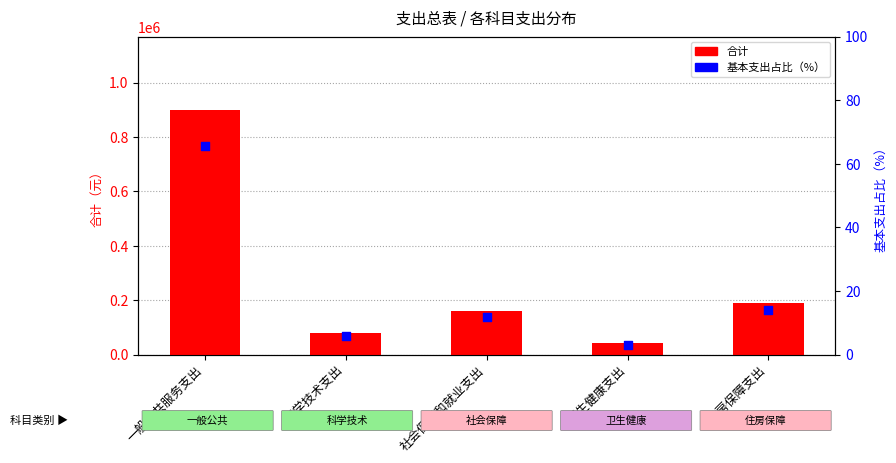

Which series has the largest total across all categories?

合计